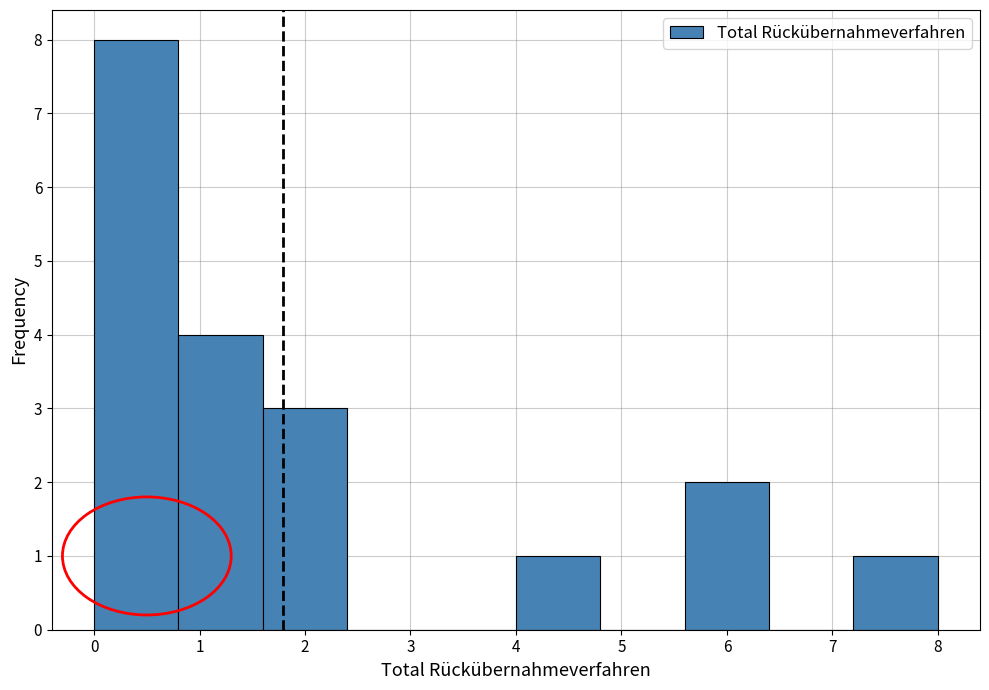

Over which range of the x-axis is the bar tallest?

0.0 to 0.8